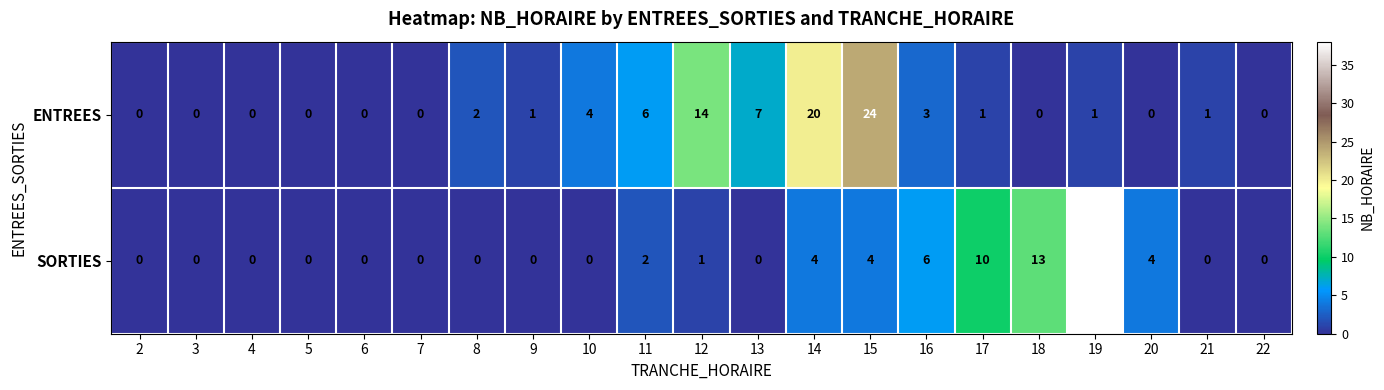

True or false: SORTIES has a value of 1 at 12.

True